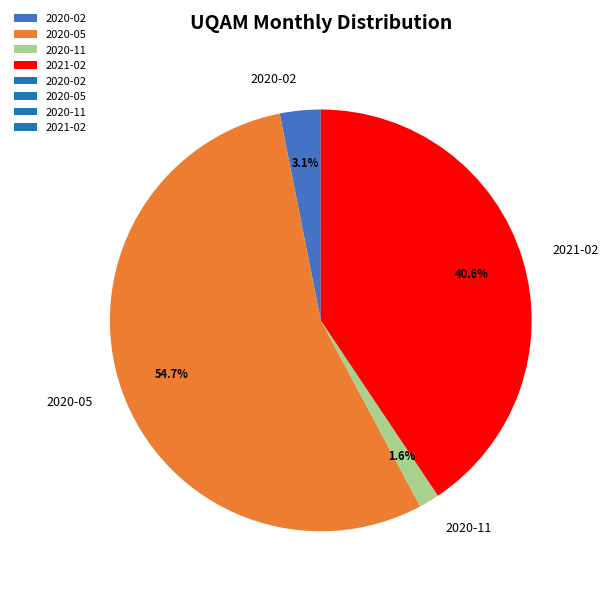

Do 2020-02 and 2021-02 together represent more than half of the pie?

No